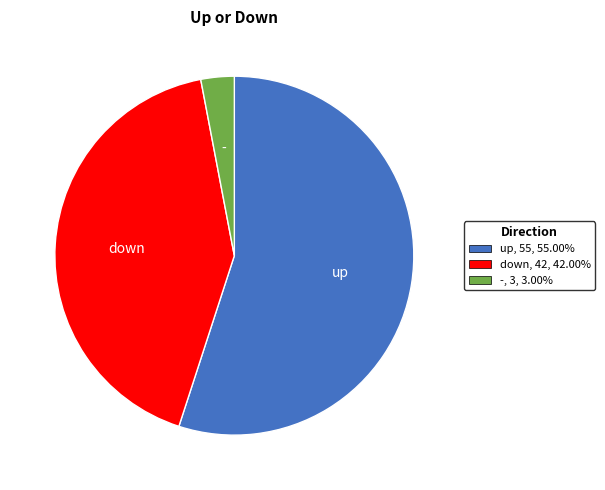

Rank the categories by value from lowest to highest.

-, down, up